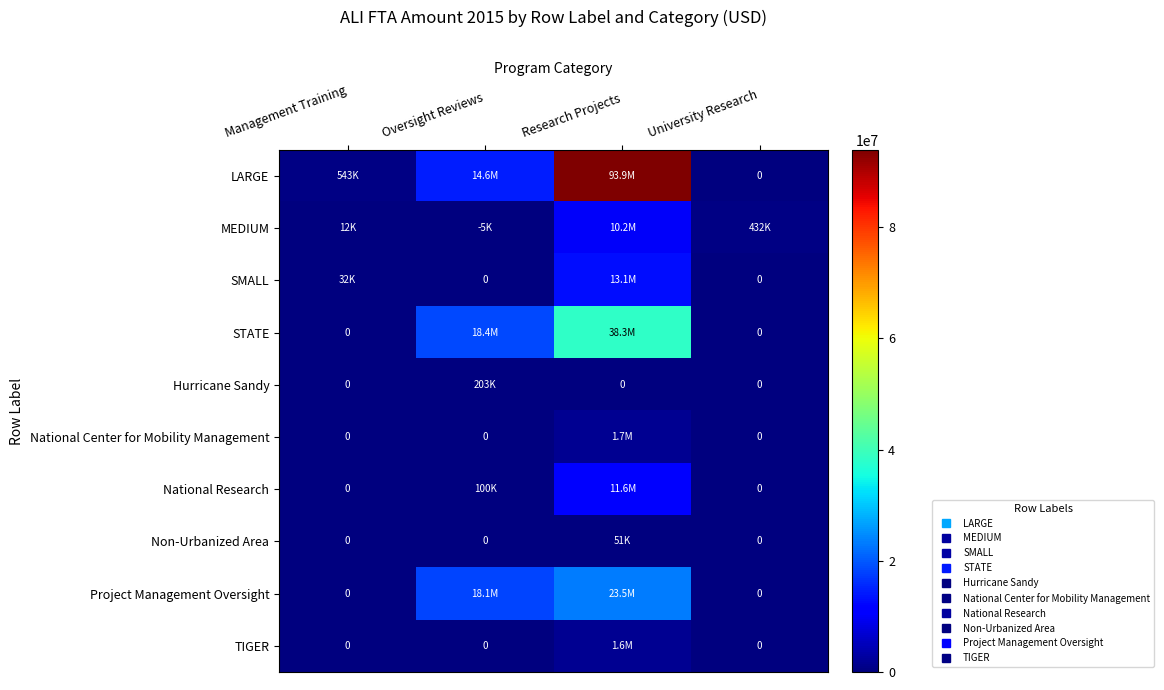

Where is Non-Urbanized Area nearest to the value 25499?

Management Training